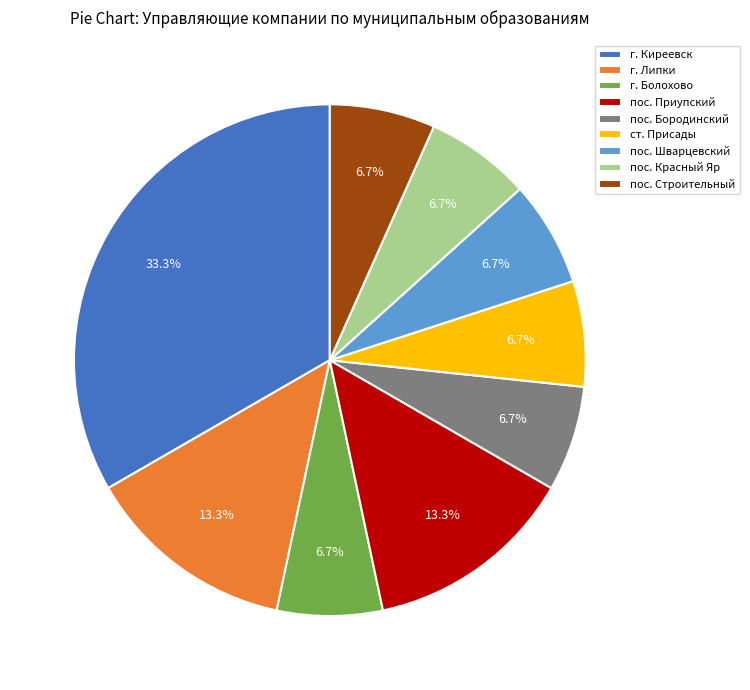

Approximately how many times larger is the value at пос. Красный Яр compared to пос. Бородинский?

1.0